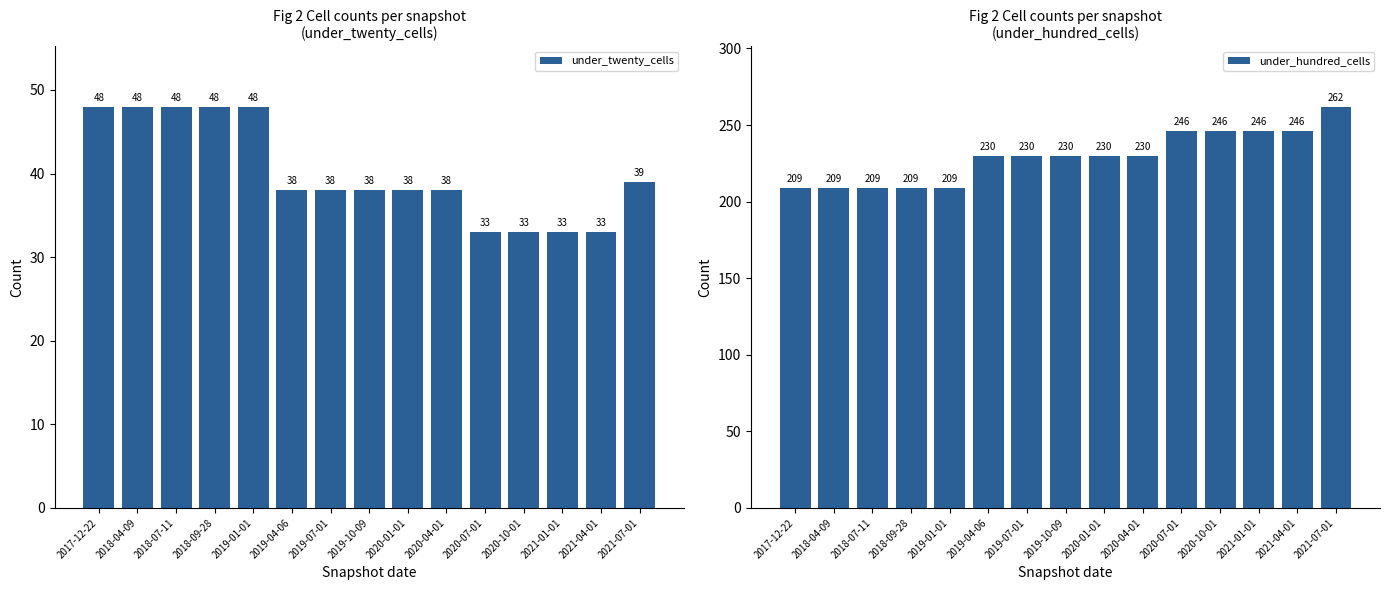

True or false: under_hundred_cells has a value of 296 at 2018-07-11.

False